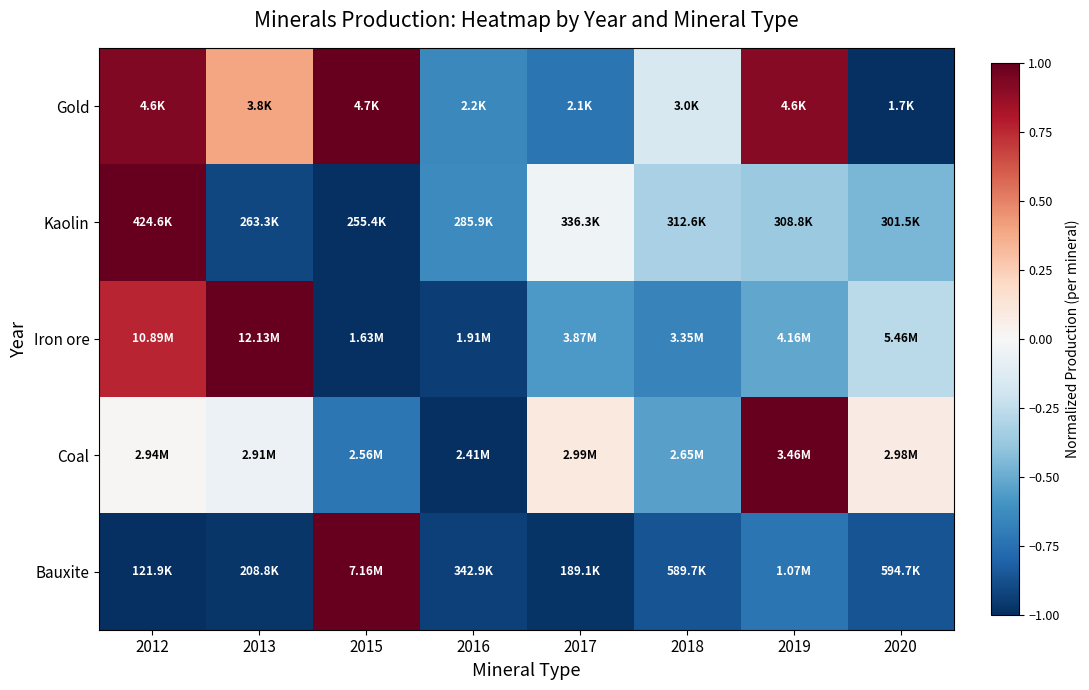

At 2013, list the series in order from largest to smallest.

Iron ore, Gold, Coal, Kaolin, Bauxite